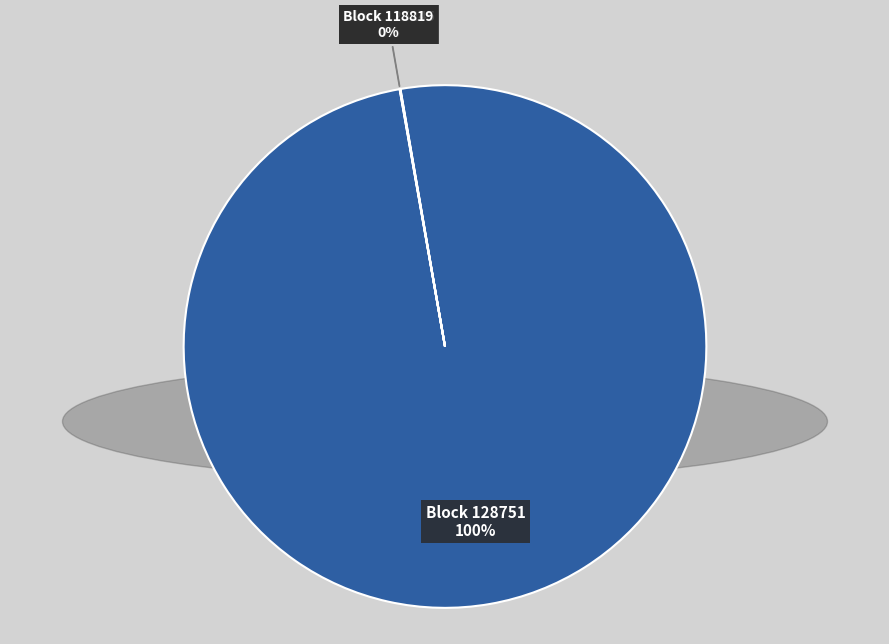

True or false: Block 128751 accounts for 85% of the total.

False